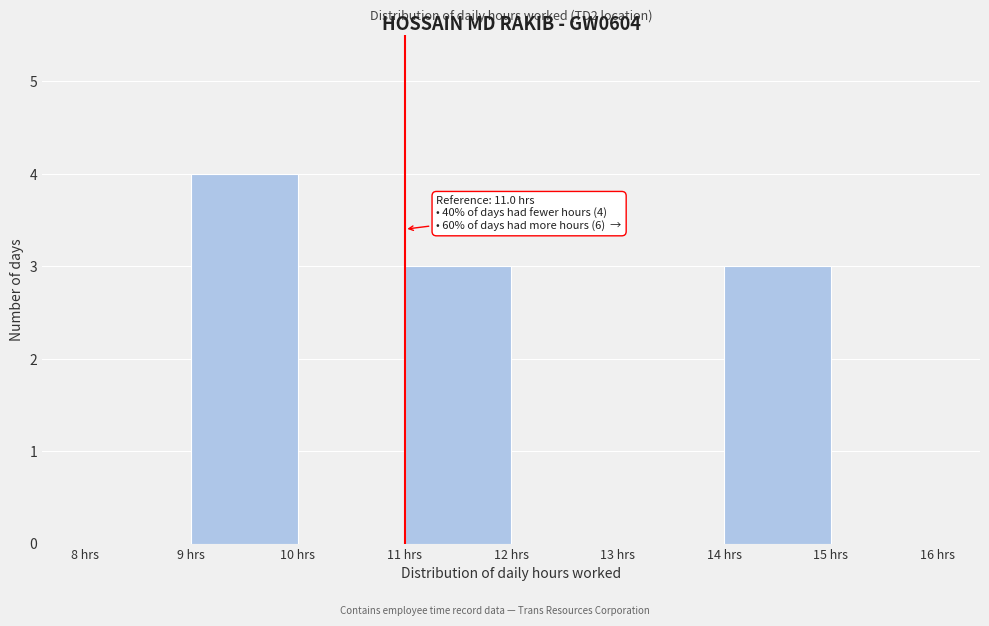

Which range on the x-axis has the tallest bar?

9 to 10